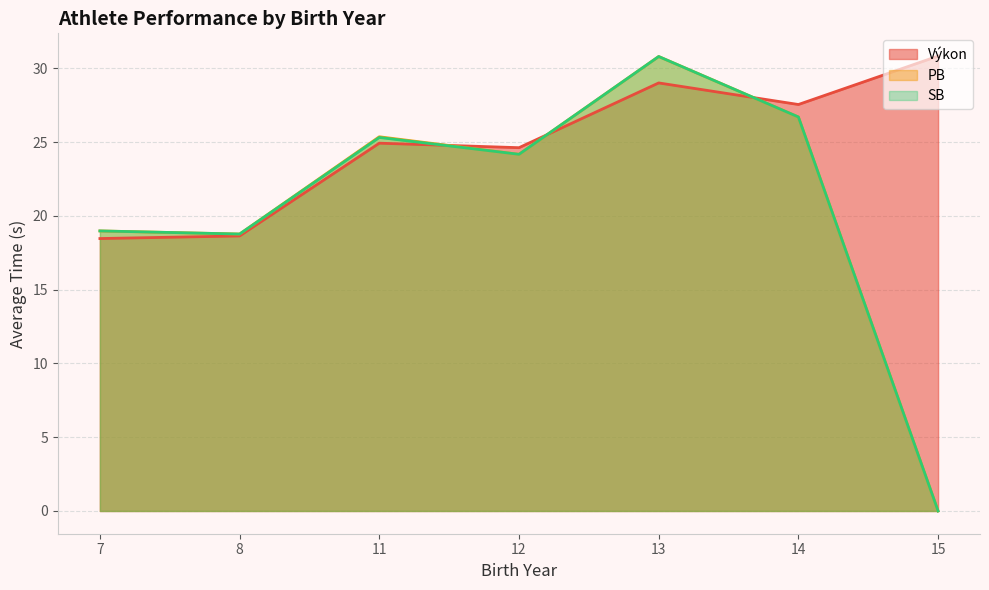

After their last crossing, which series has the higher values: PB or Výkon?

Výkon